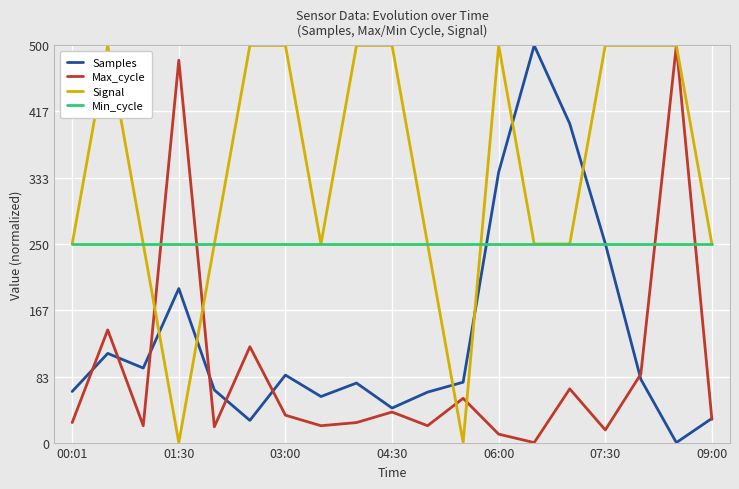

List the series in order of their overall mean, highest first.

Signal, Min_cycle, Samples, Max_cycle